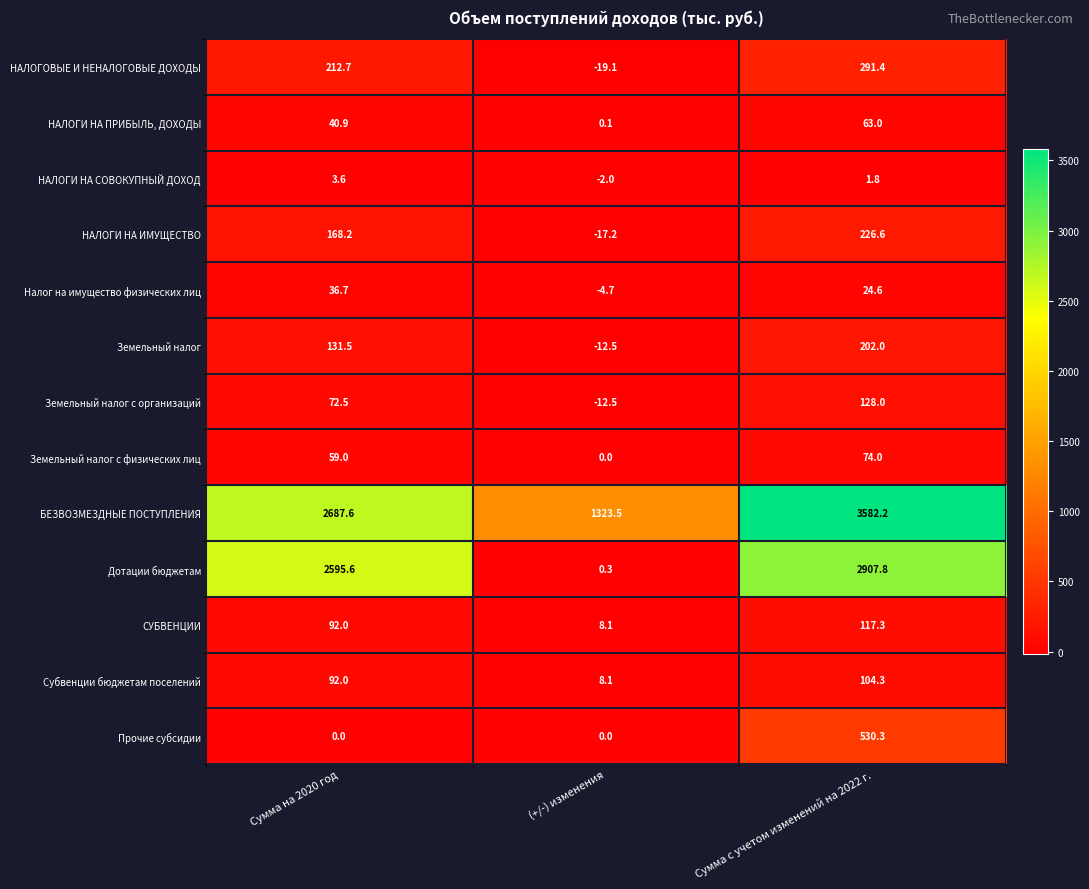

Rank the series at Сумма с учетом изменений на 2022 г. from highest to lowest value.

БЕЗВОЗМЕЗДНЫЕ ПОСТУПЛЕНИЯ, Дотации бюджетам, Прочие субсидии, НАЛОГОВЫЕ И НЕНАЛОГОВЫЕ ДОХОДЫ, НАЛОГИ НА ИМУЩЕСТВО, Земельный налог, Земельный налог с организаций, СУБВЕНЦИИ, Субвенции бюджетам поселений, Земельный налог с физических лиц, НАЛОГИ НА ПРИБЫЛЬ, ДОХОДЫ, Налог на имущество физических лиц, НАЛОГИ НА СОВОКУПНЫЙ ДОХОД